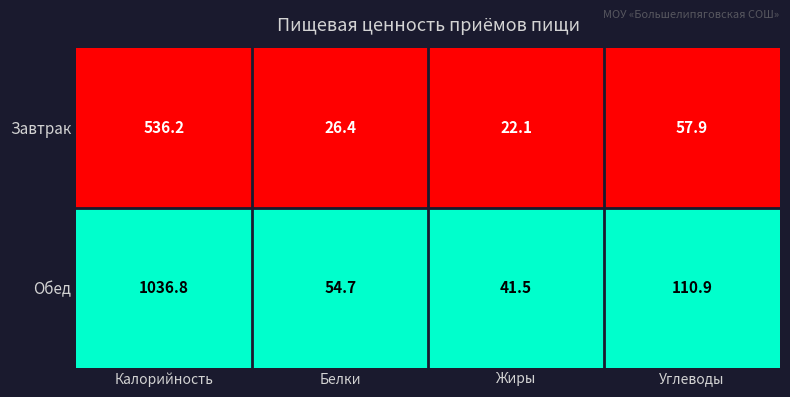

Rank the series at Углеводы from highest to lowest value.

Обед, Завтрак